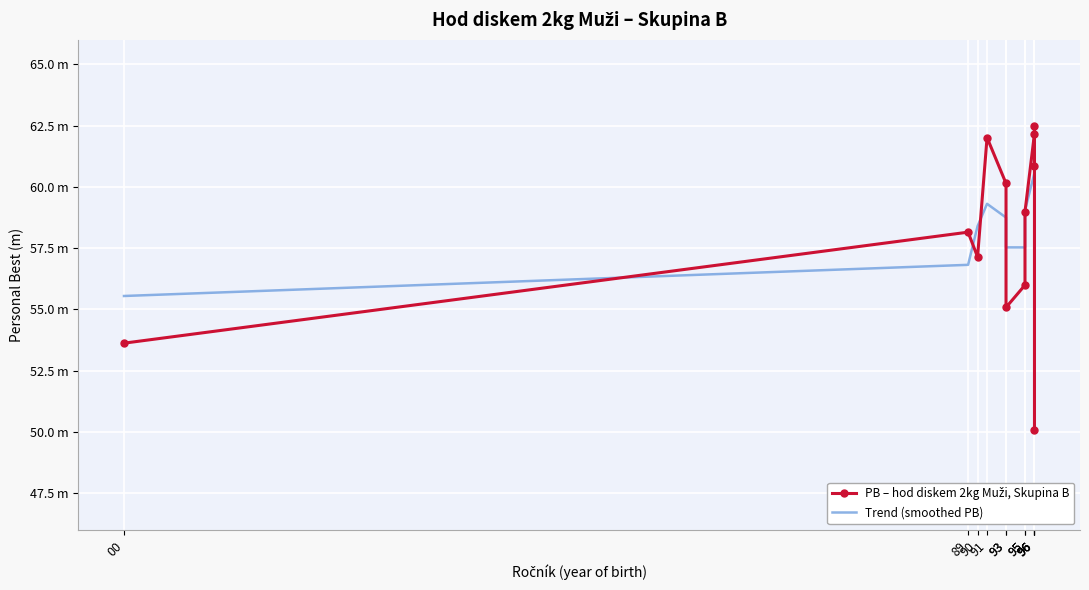

At which category does the chart reach its peak across all series?

96